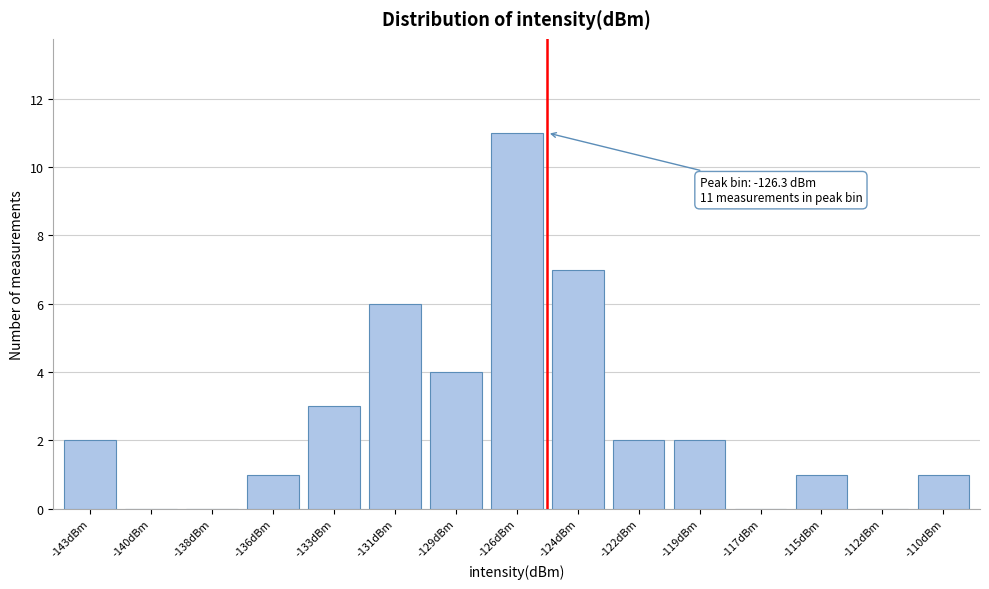

Reading left to right, transcribe all the data shown in this chart.

-143dBm=2	-140dBm=0	-138dBm=0	-136dBm=1	-133dBm=3	-131dBm=6	-129dBm=4	-126dBm=11	-124dBm=7	-122dBm=2	-119dBm=2	-117dBm=0	-115dBm=1	-112dBm=0	-110dBm=1